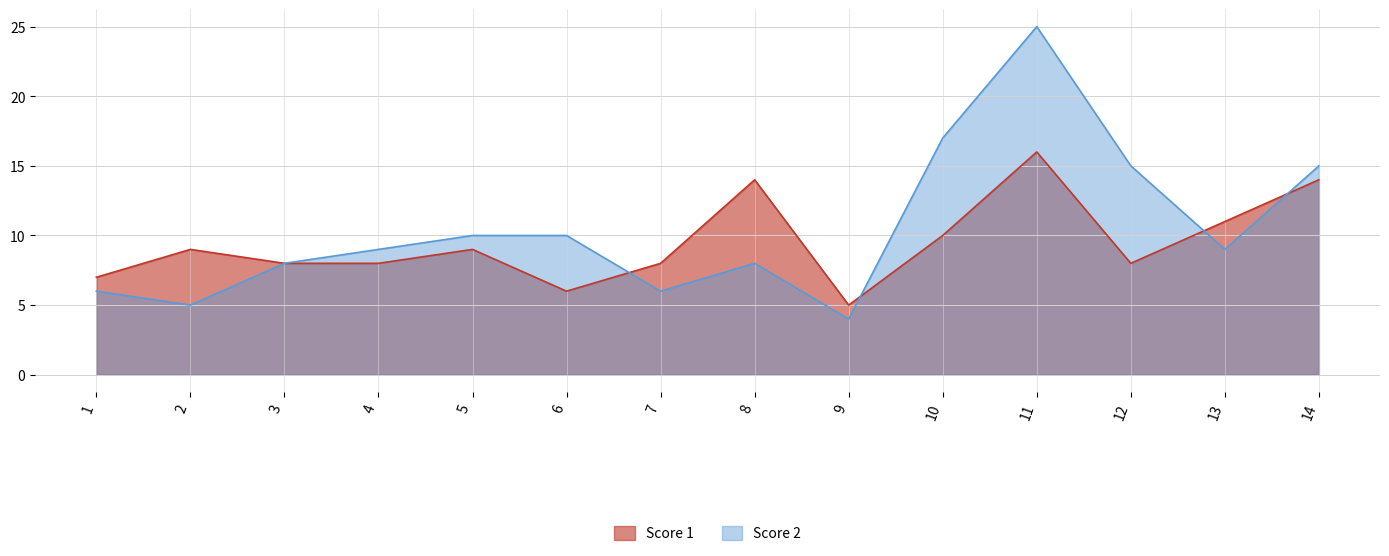

True or false: Score 1 has more than 0 points higher than both neighbors.

True